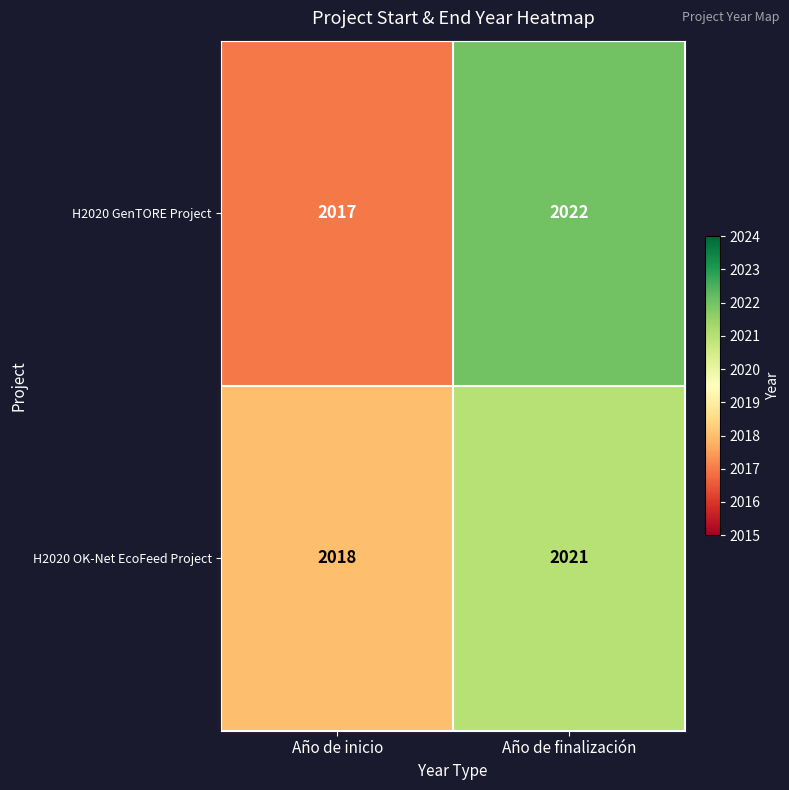

Between Año de inicio and Año de finalización, which series saw the biggest shift?

H2020 GenTORE Project